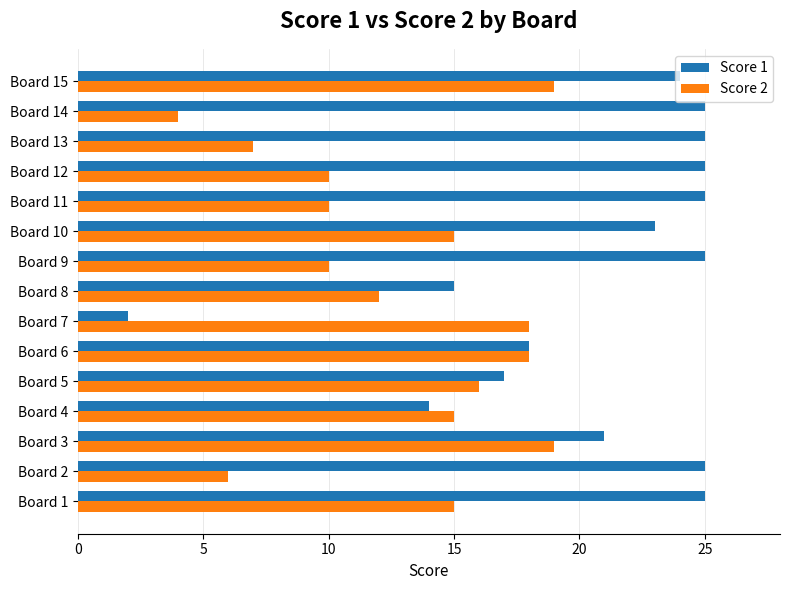

Which series has the largest total across all categories?

Score 1